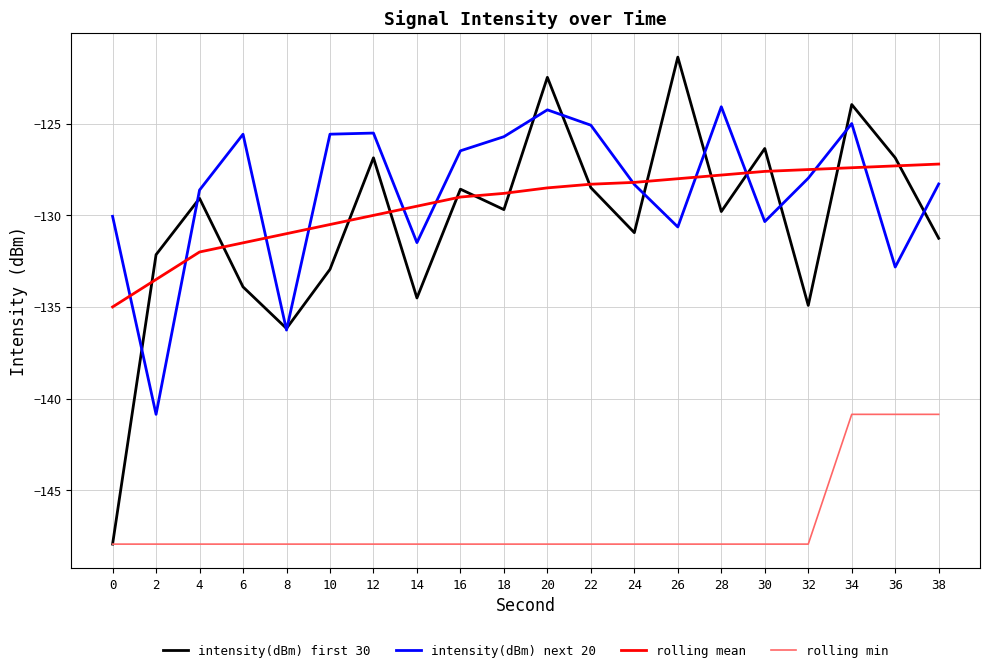

Is it true that intensity(dBm) next 20 equals -124.2 at 20?

True